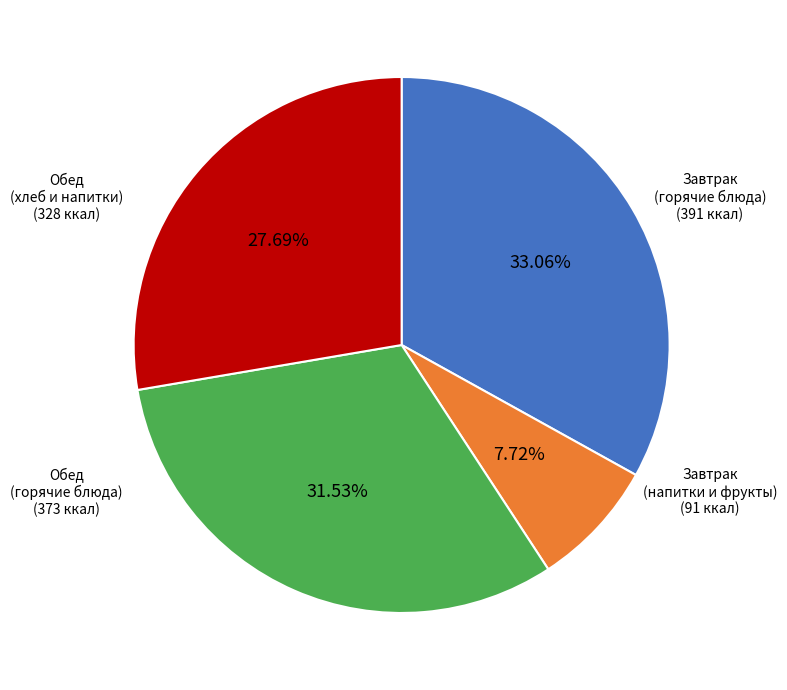

Between Обед (горячие блюда) and Завтрак (горячие блюда), which is larger?

Завтрак (горячие блюда)